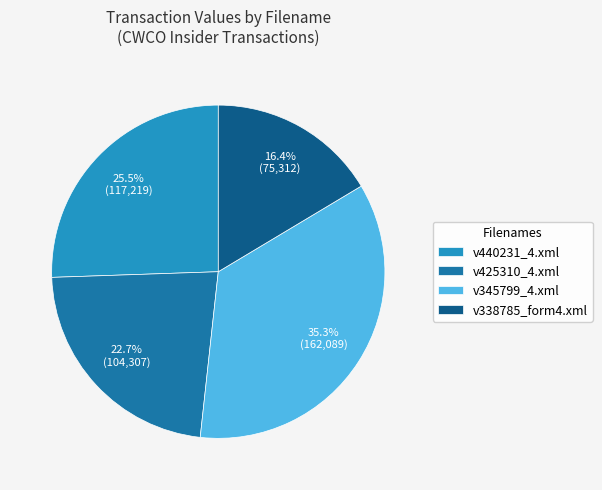

What portion of the pie excludes v440231_4.xml?

74.5%